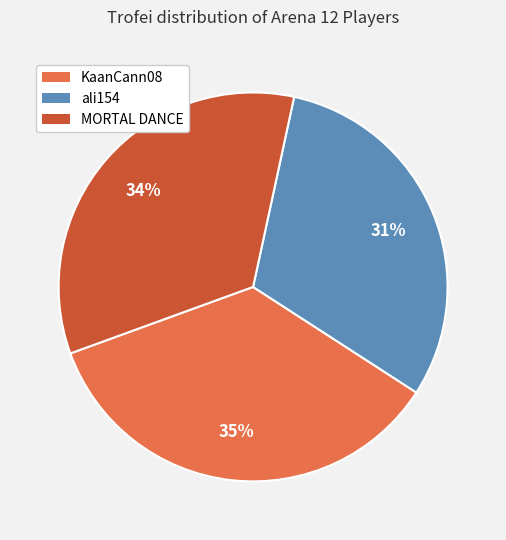

To the nearest percent, what is the combined percentage of ali154 and MORTAL DANCE?

65%